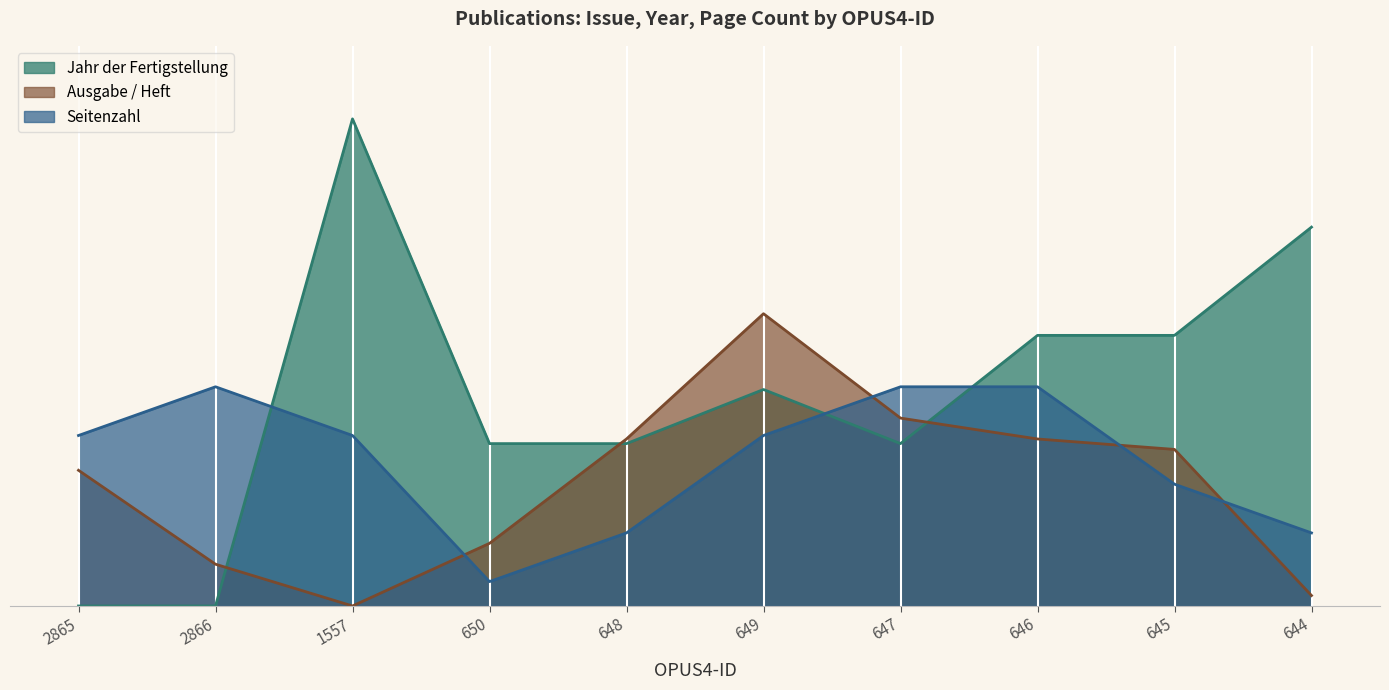

What is the total value across all series at 2865?

35.0